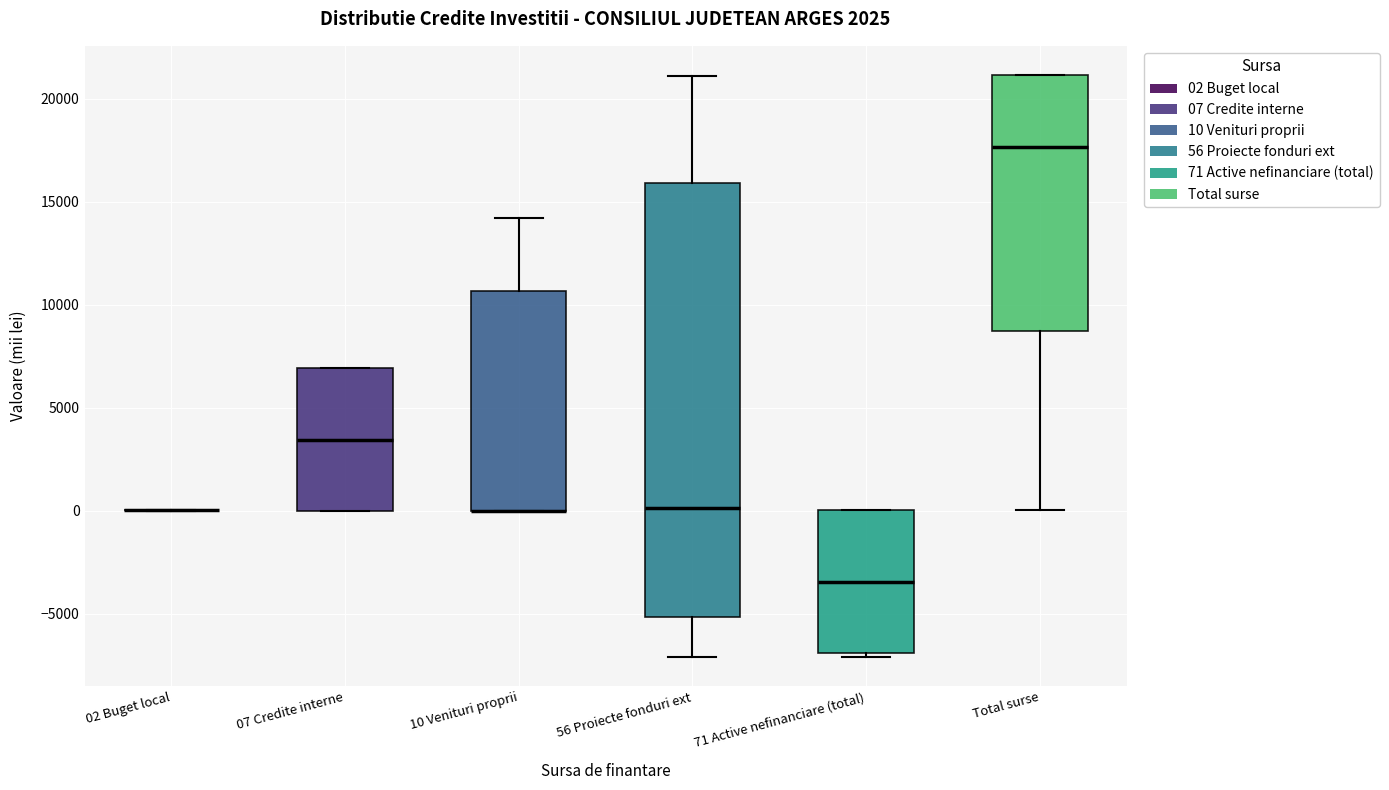

Reading left to right, read every box against the y-axis: the position of its median line, the range the box covers, and the ends of its whiskers. The values are not printed on the chart, so give them approximately, as read against the axis.

02 Buget local: box collapsed to a line at 0, whiskers 0 to 0
07 Credite interne: median 3500, box 0 to 7000, whiskers 0 to 7000
10 Venituri proprii: median 0 (drawn on the box's lower edge), box 0 to 10500, whiskers 0 to 14000
56 Proiecte fonduri ext: median 0, box -5000 to 16000, whiskers -7000 to 21000
71 Active nefinanciare (total): median -3500, box -7000 to 0, whiskers -7000 (just below the box's lower edge) to 0
Total surse: median 17500, box 8500 to 21000, whiskers 0 to 21000